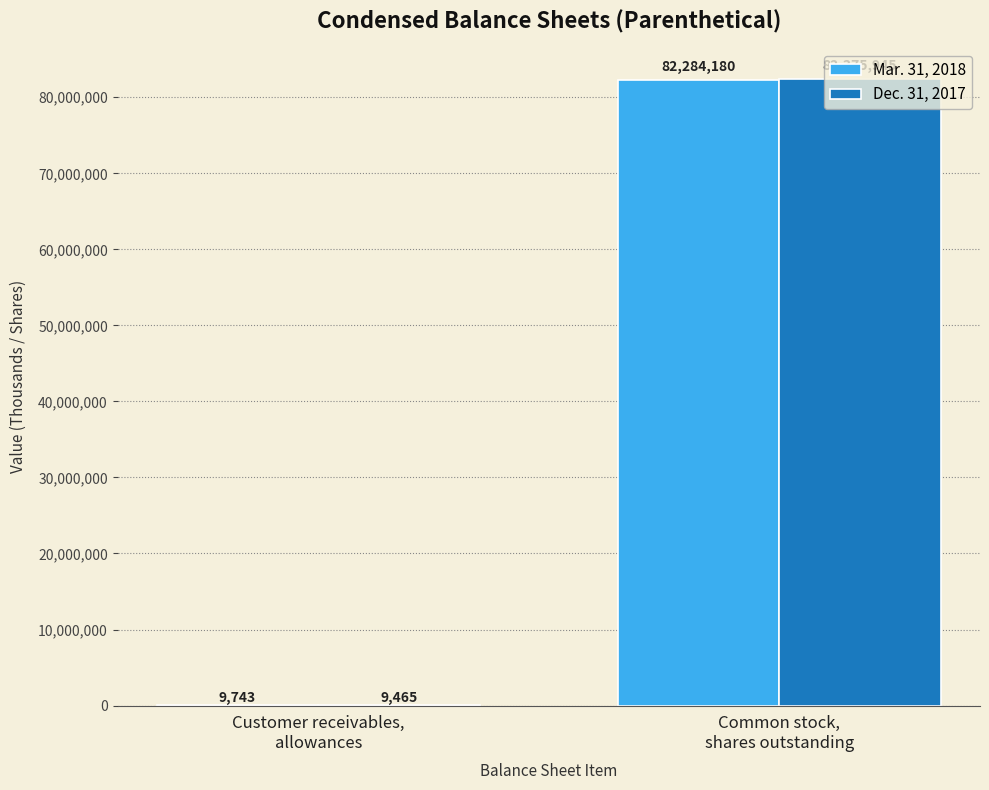

Which series has the largest range (max minus min)?

Dec. 31, 2017